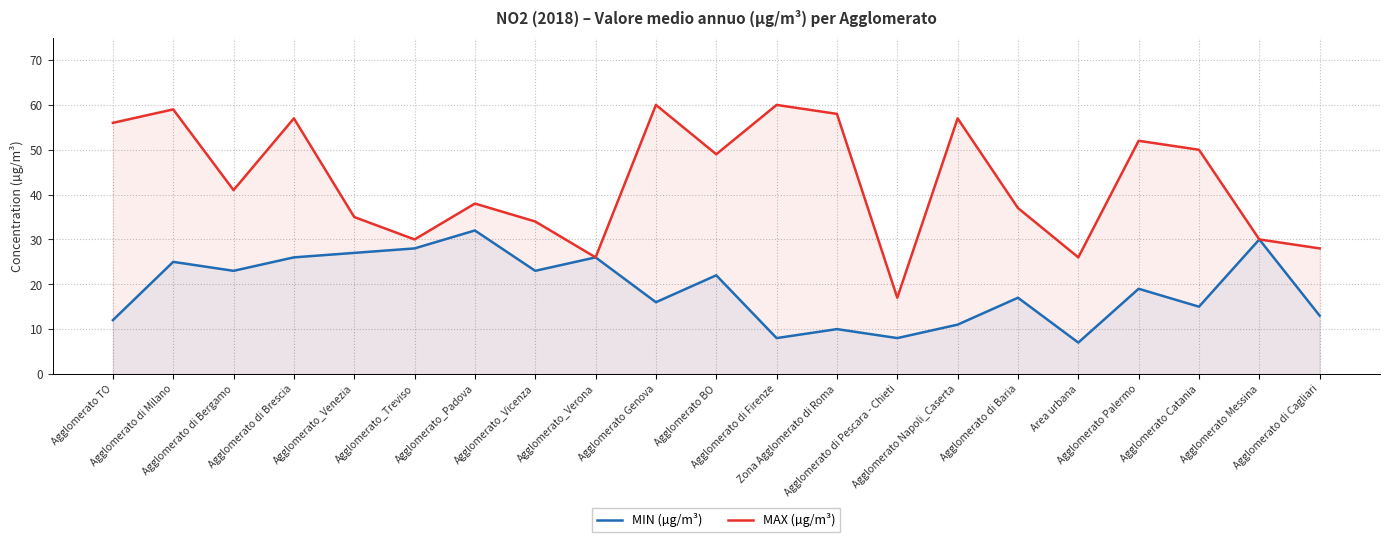

What position from the left is Agglomerato Messina?

20